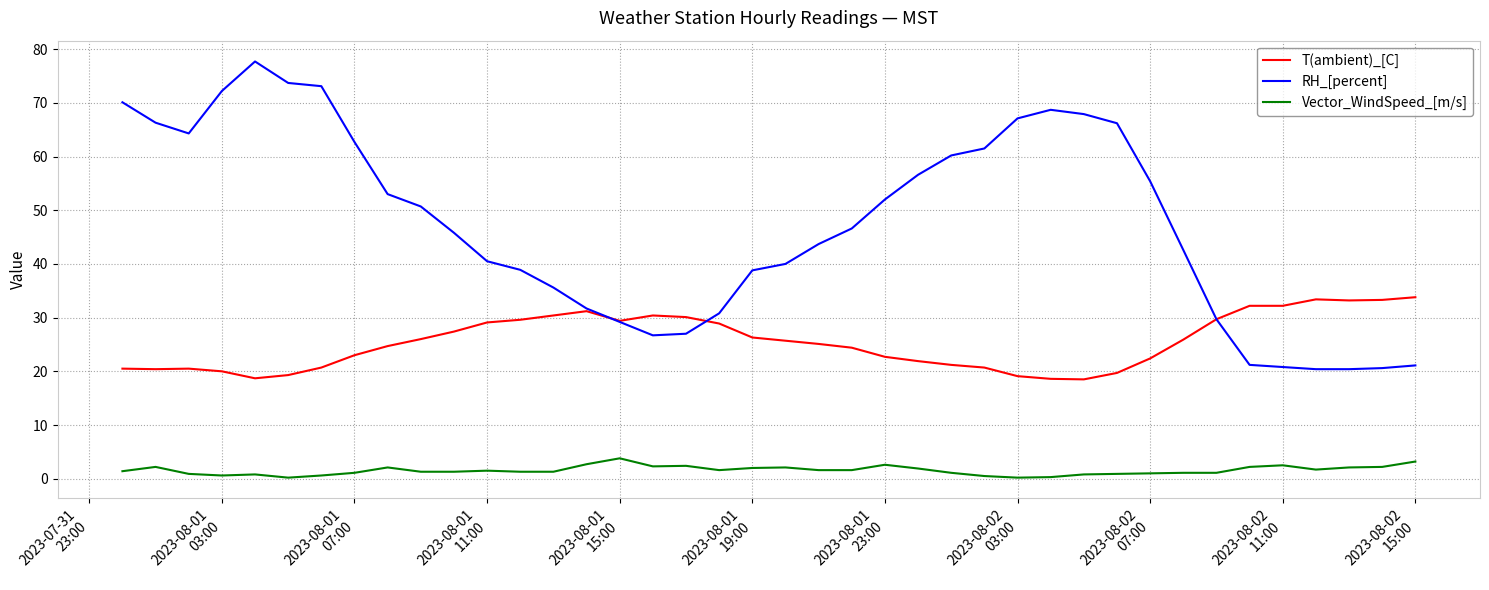

What is the maximum value for RH_[percent]?

77.7